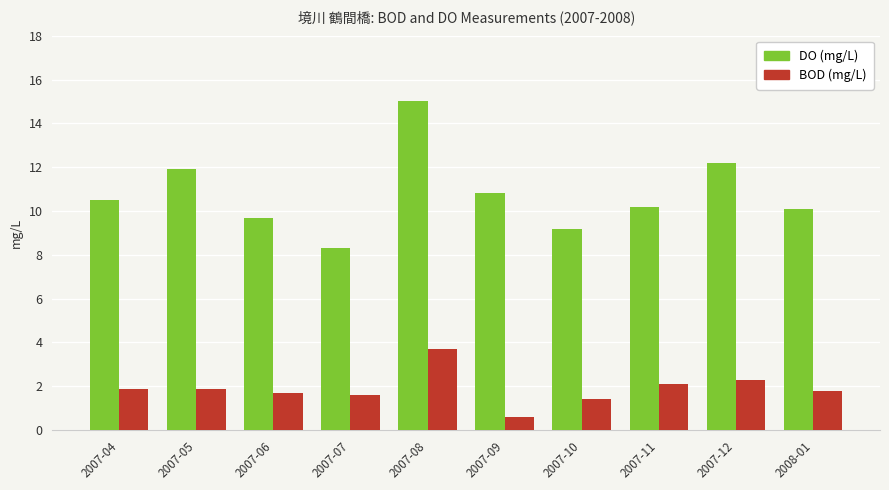

At which category is the sum across all series the highest?

2007-08